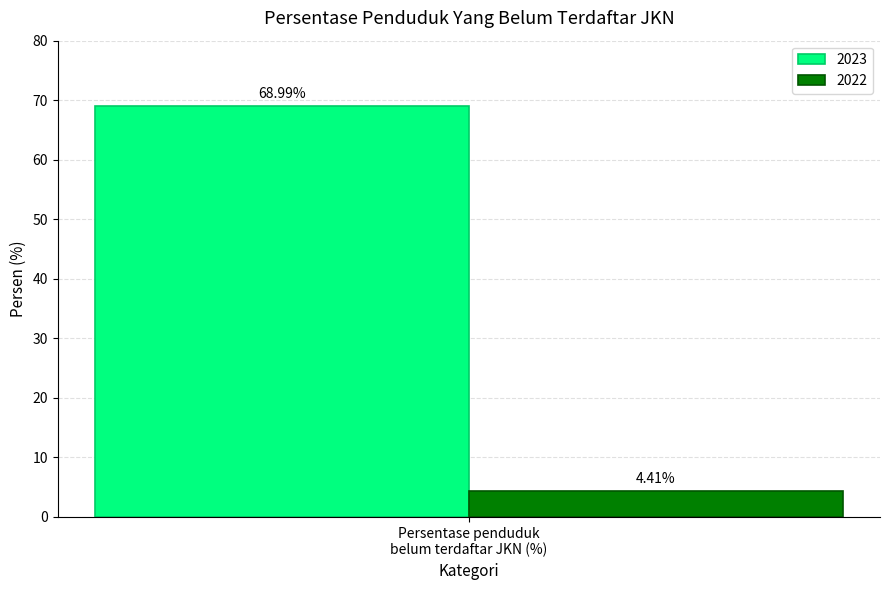

List the series in order of their peak value, lowest first.

2022, 2023